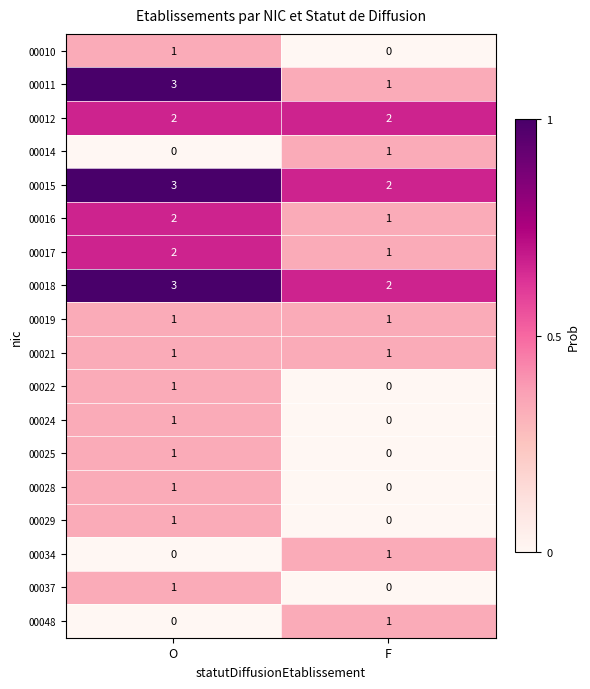

What is the spread (max minus min) of values at O?

3